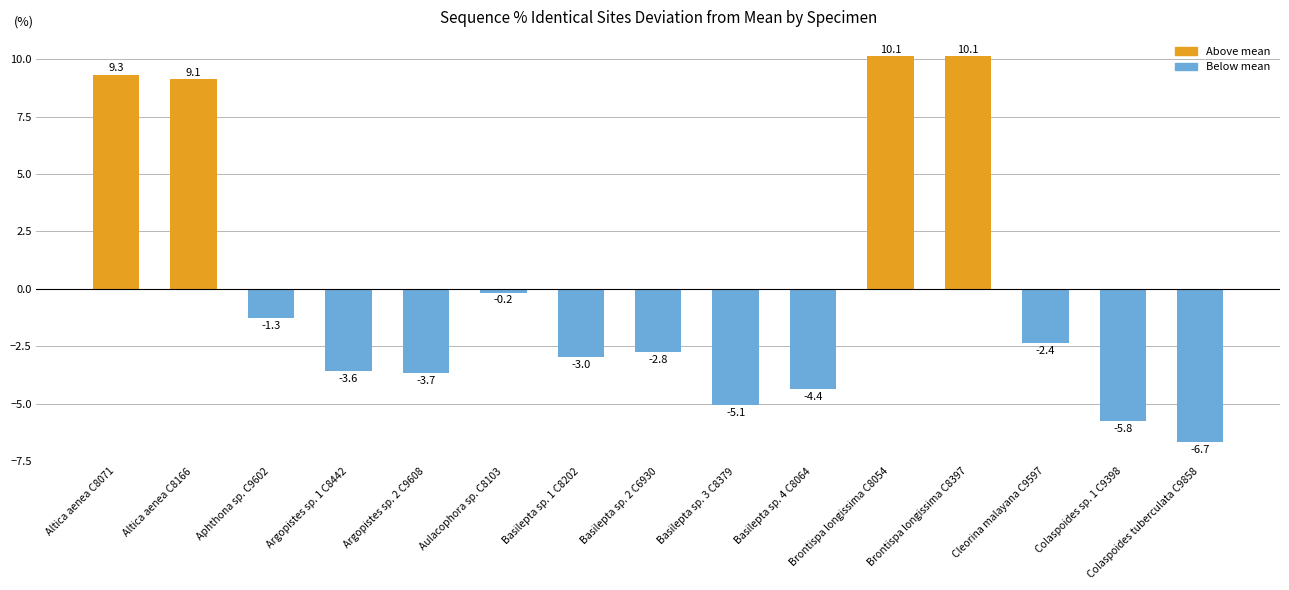

How many bars are there in total?

15